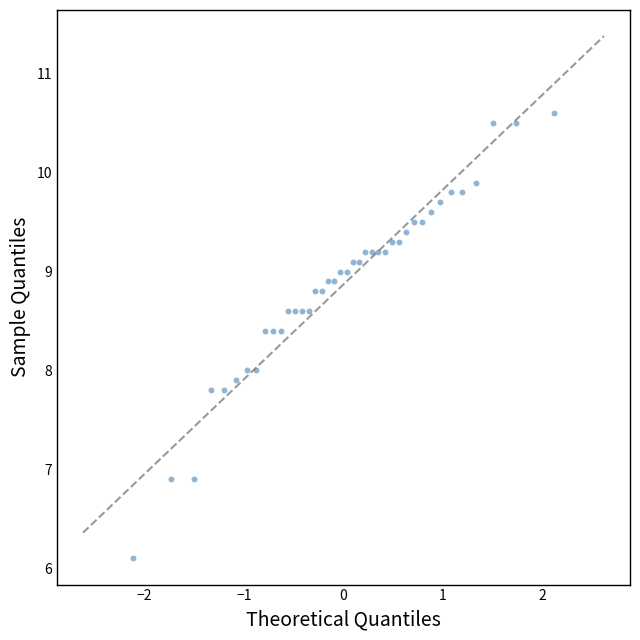

What is the range of X values (max minus min)?

4.2